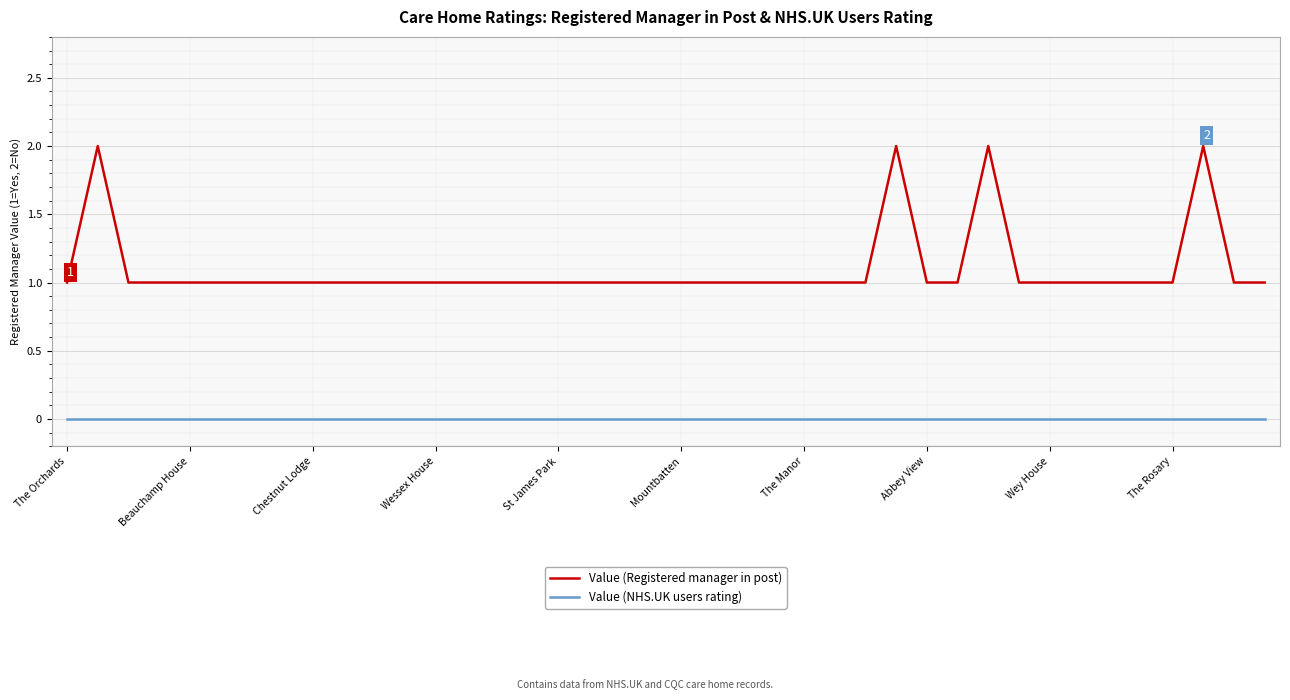

Rank the series by their average value, from lowest to highest.

Value (NHS.UK users rating), Value (Registered manager in post)